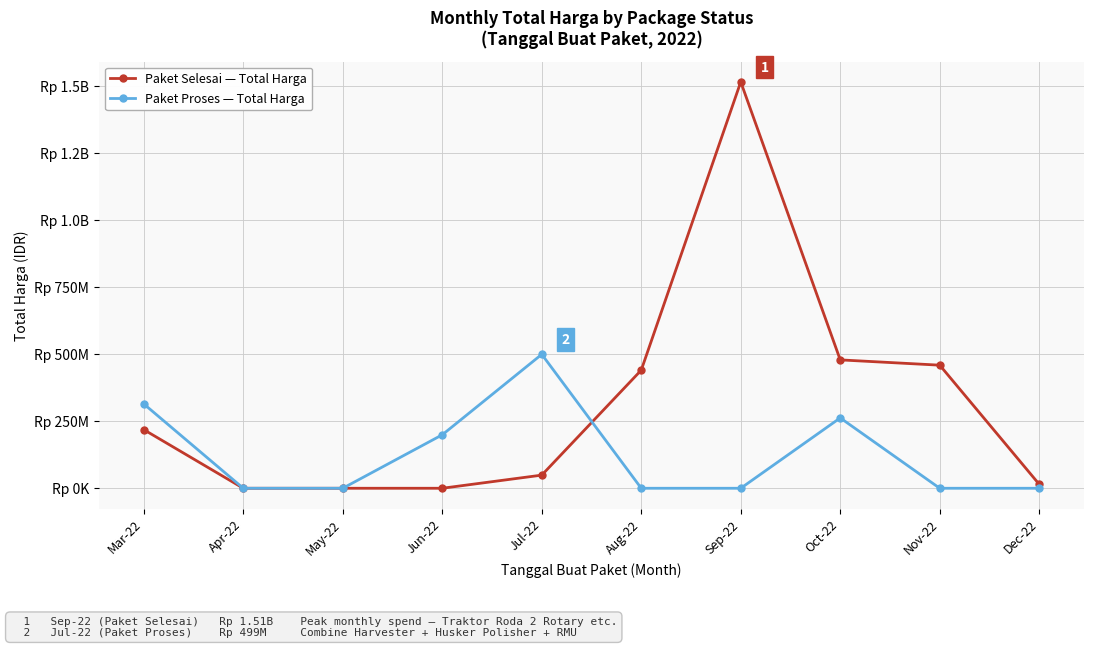

Does the chart have visible grid lines?

Yes